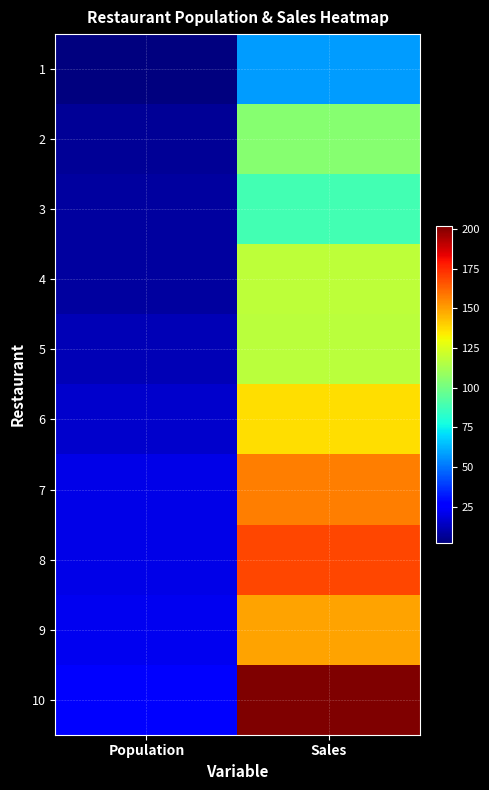

Count the number of categories in the chart.

2